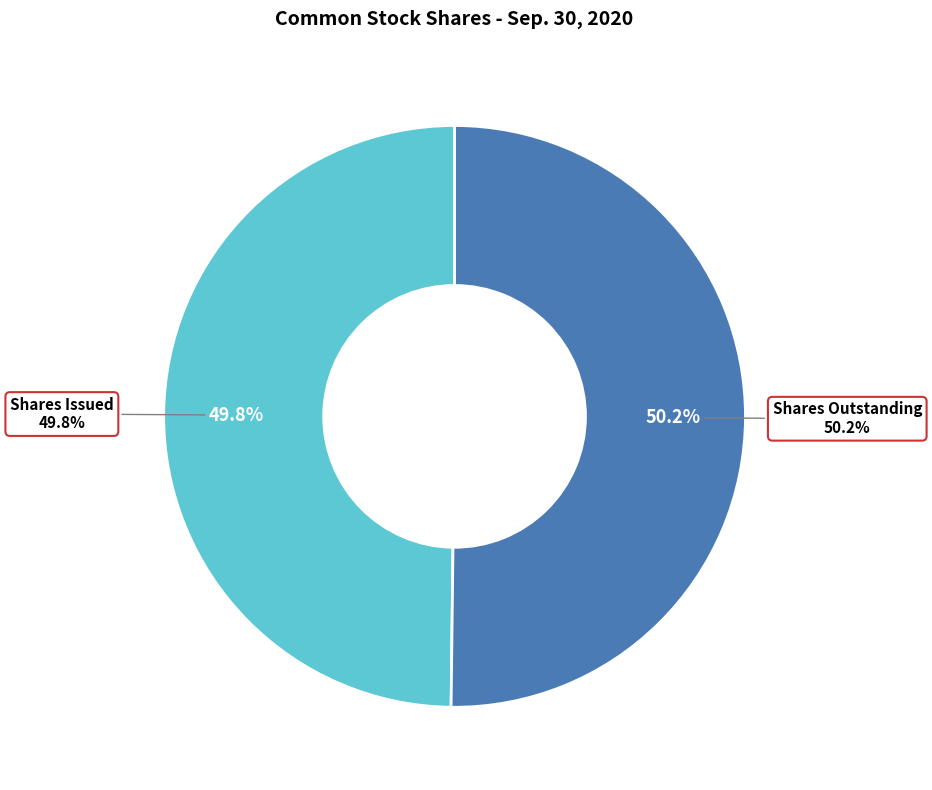

What is the largest slice in the pie chart?

Common stock, shares outstanding (Sep. 30, 2020)